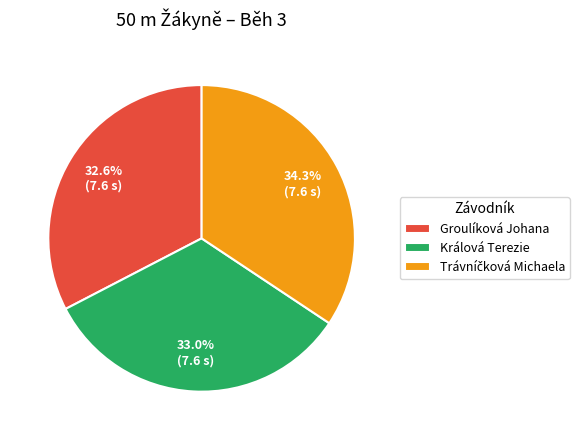

How many segments does this pie chart have?

3